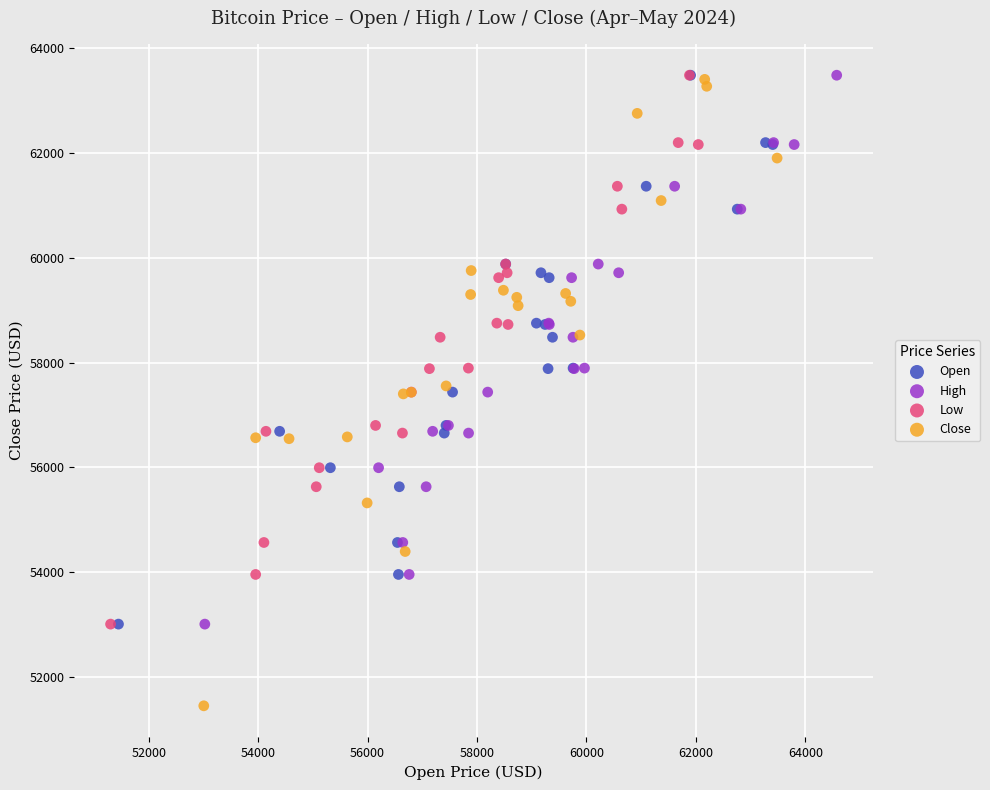

Which series has the largest Y range (max minus min)?

Close